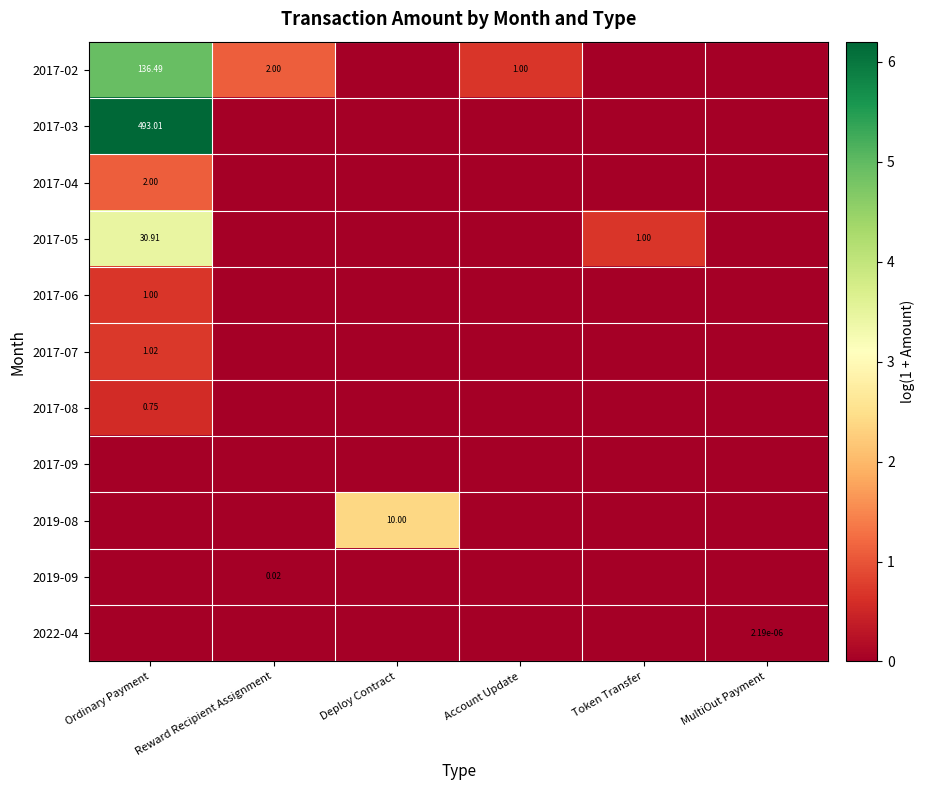

Which series changed the most between Deploy Contract and Account Update?

2019-08